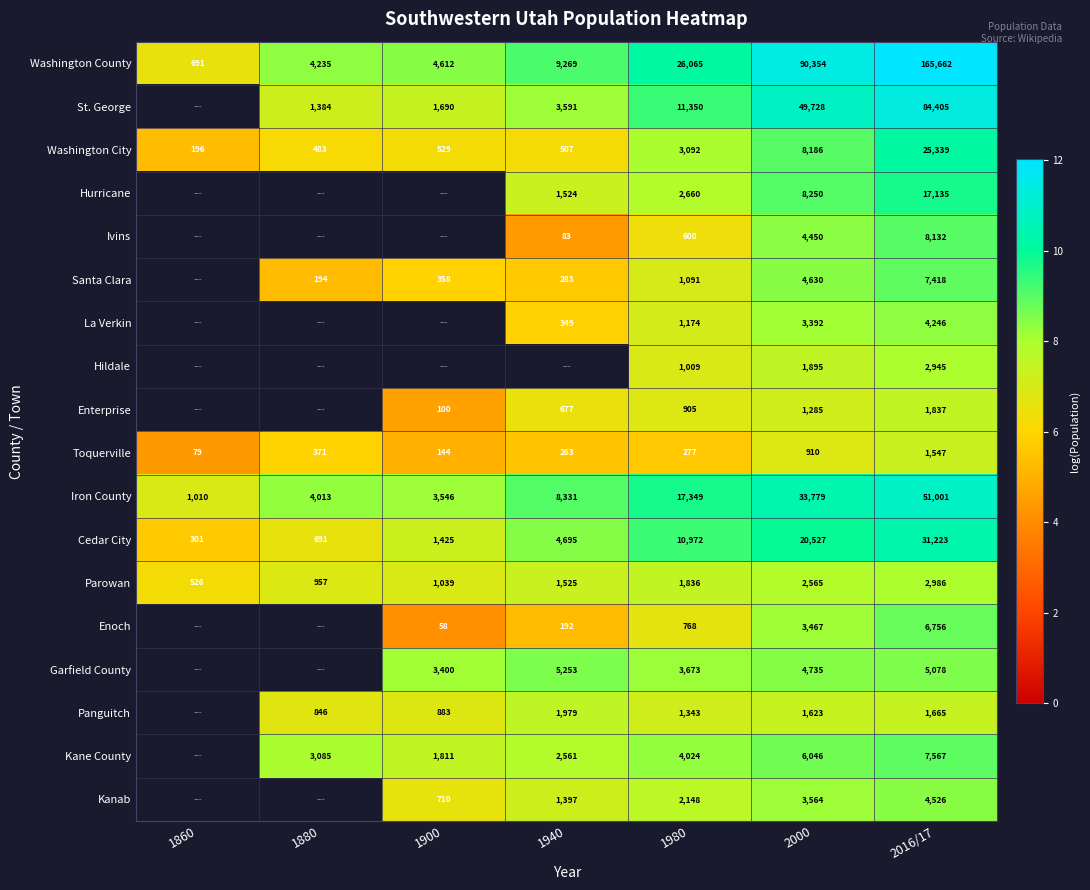

Is the value of Ivins at 1980 greater than the value of Cedar City at 1980?

No